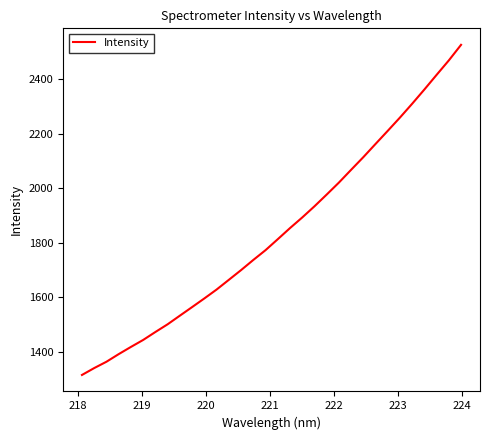

What is the minimum value shown in the chart?

1314.4